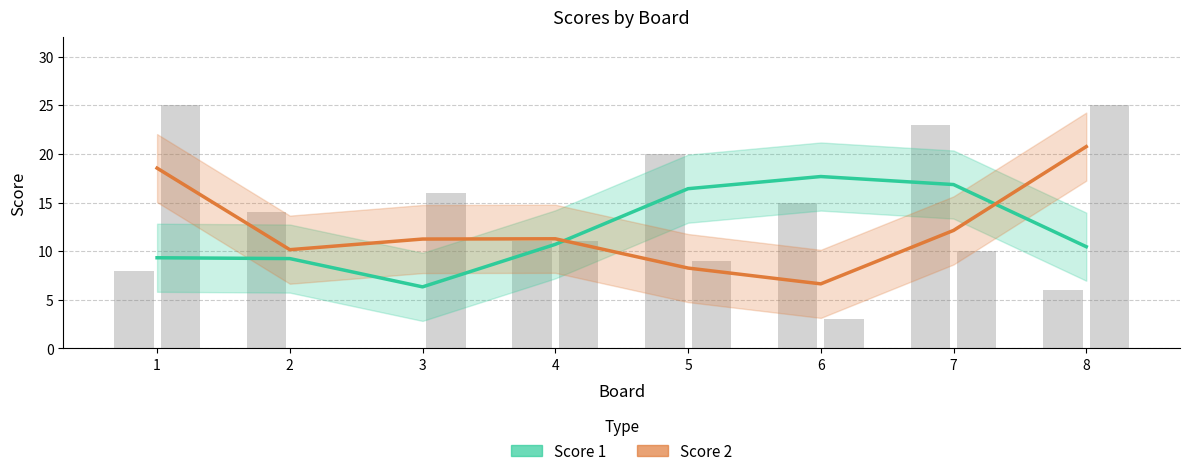

What is the sum of the Score 2 values at 7 and 2?

22.3